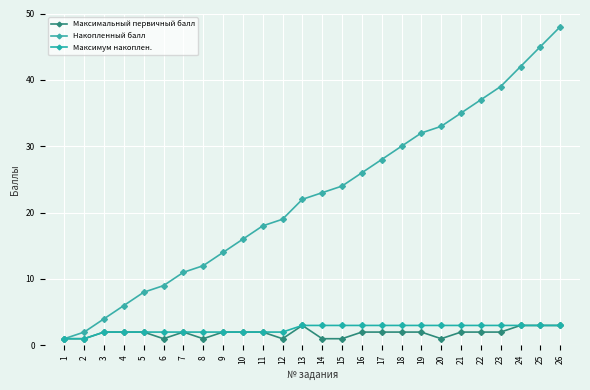

Which series changed the most between 7 and 22?

Накопленный балл